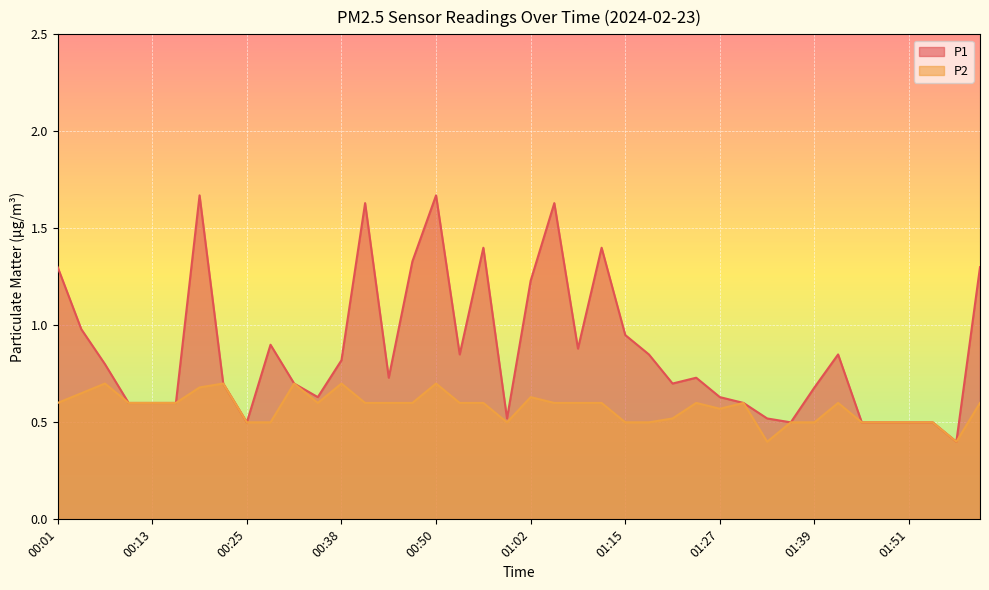

How many lines are shown in the chart?

2